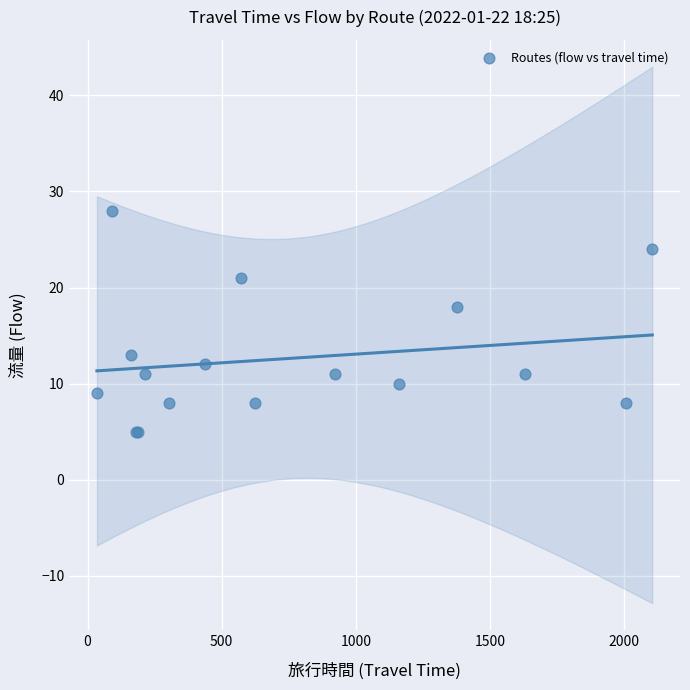

What Y value in the scatter plot is closest to 16?

18